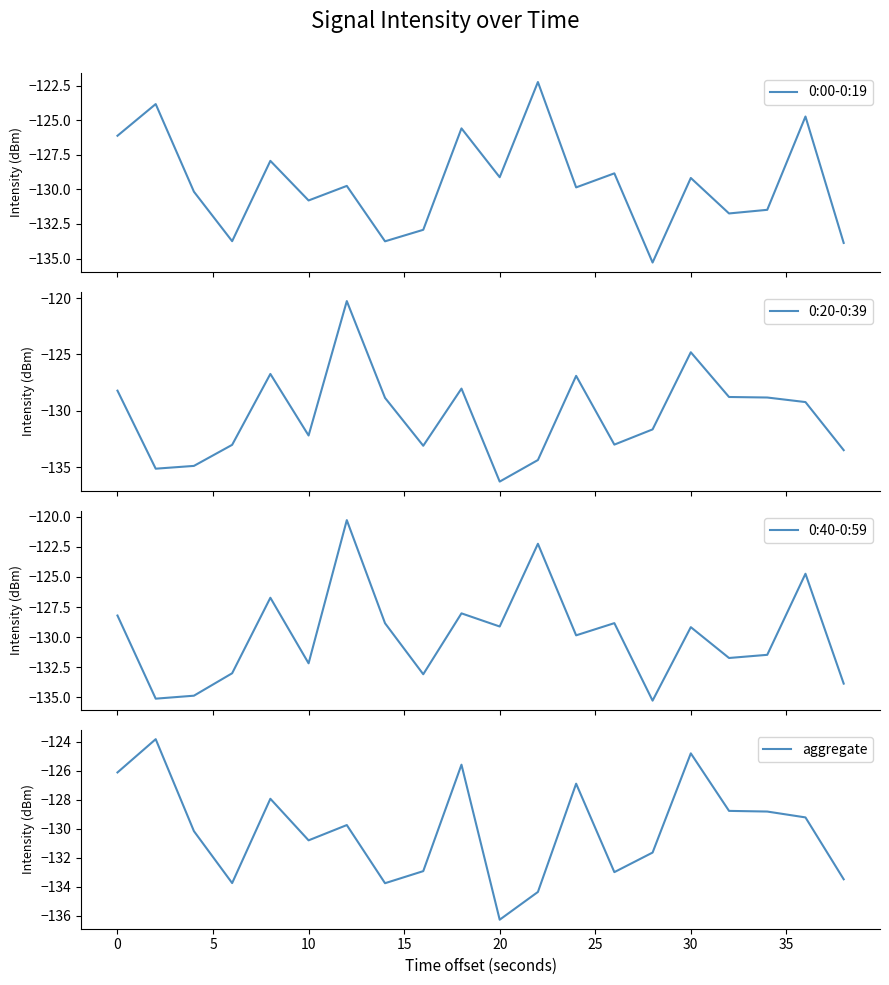

Which series has the largest range (max minus min)?

0:20-0:39